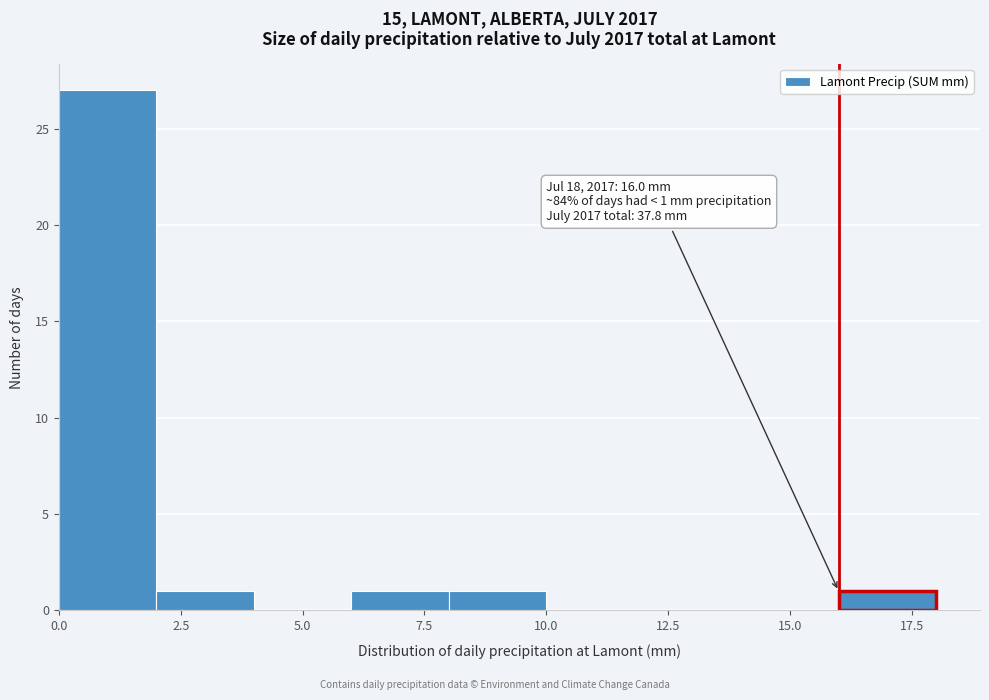

Over which range of the x-axis is the bar tallest?

0 to 2